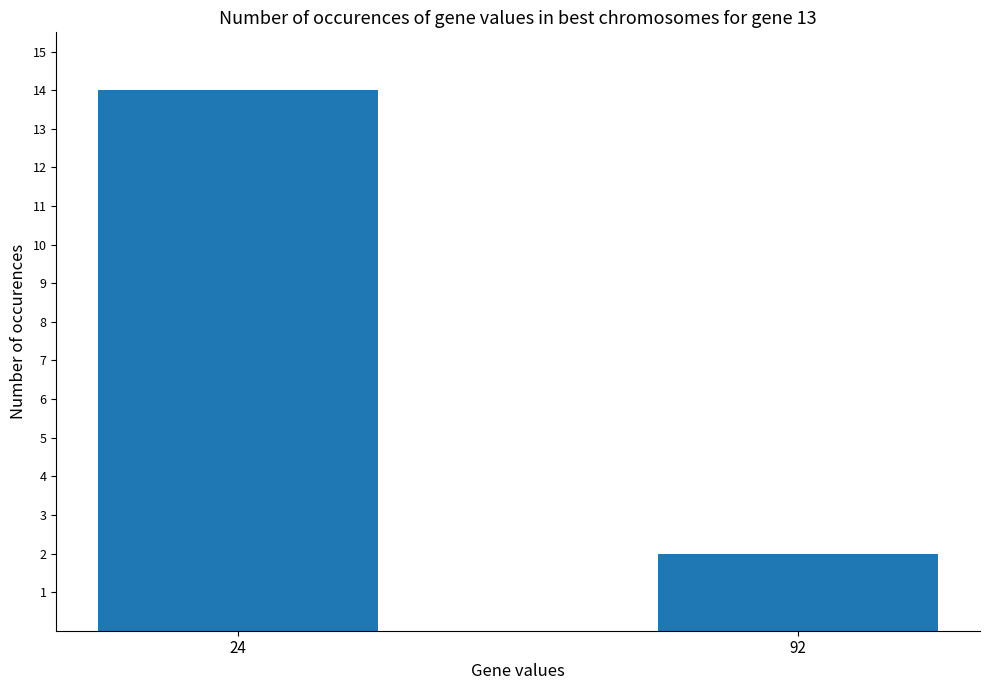

At which category does the chart reach its peak across all series?

24